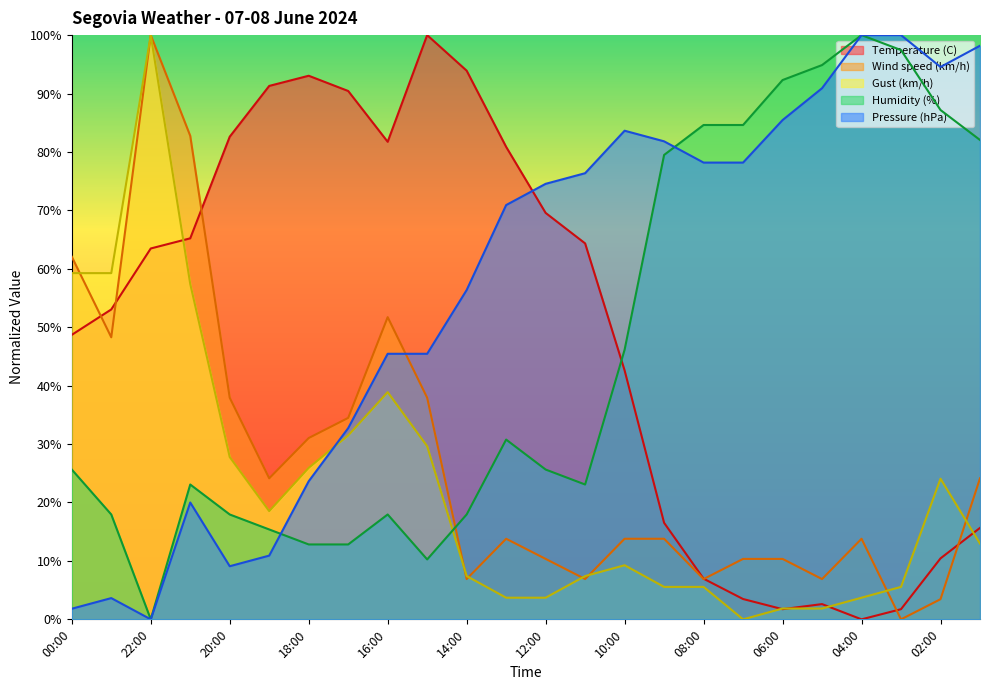

Between 19:00 and 11:00, which series saw the biggest shift?

Pressure (hPa)